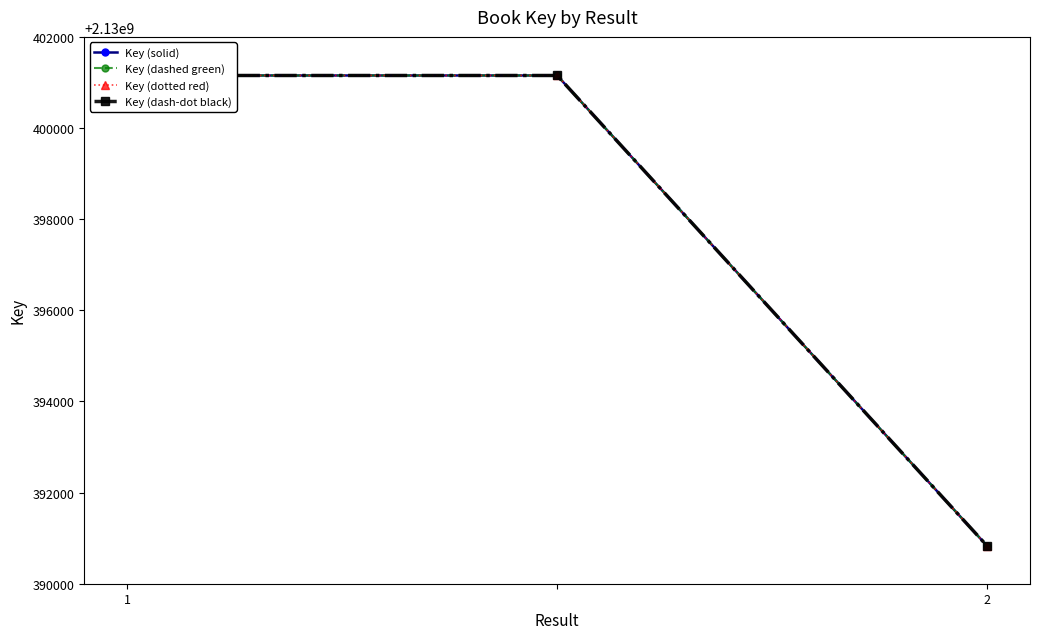

What is the difference between the second highest and minimum values in the Key (solid) series?

10321